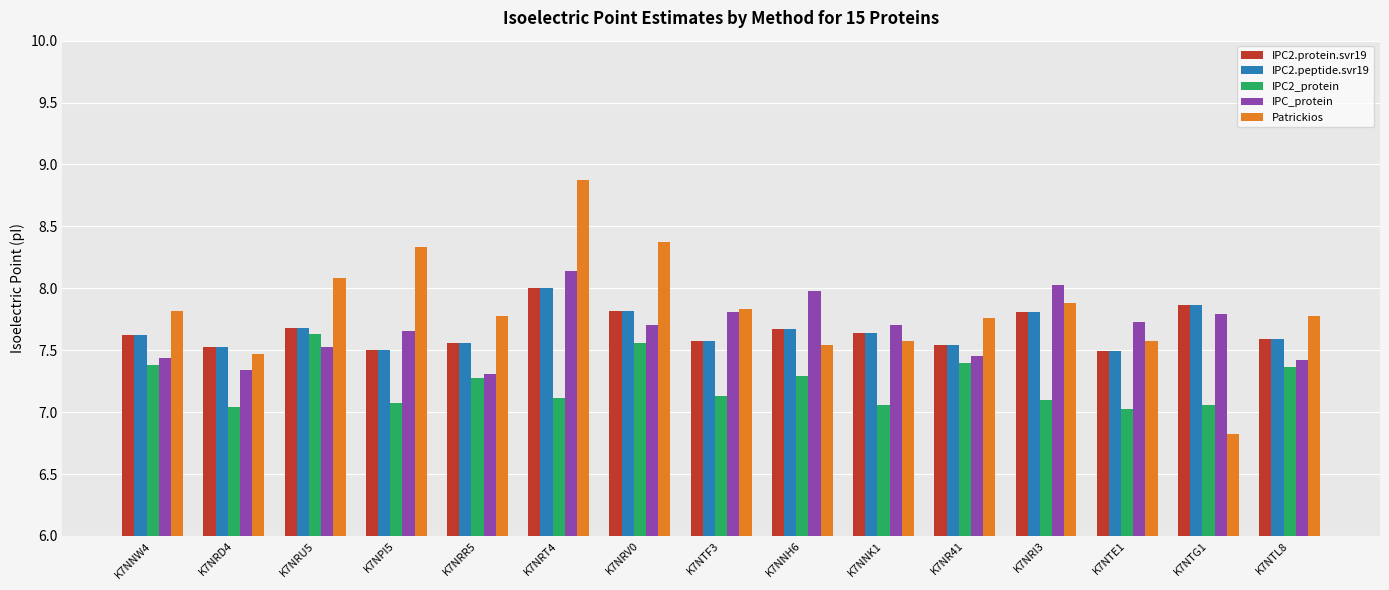

Is it true that IPC_protein equals 3.5 at K7NRI3?

False